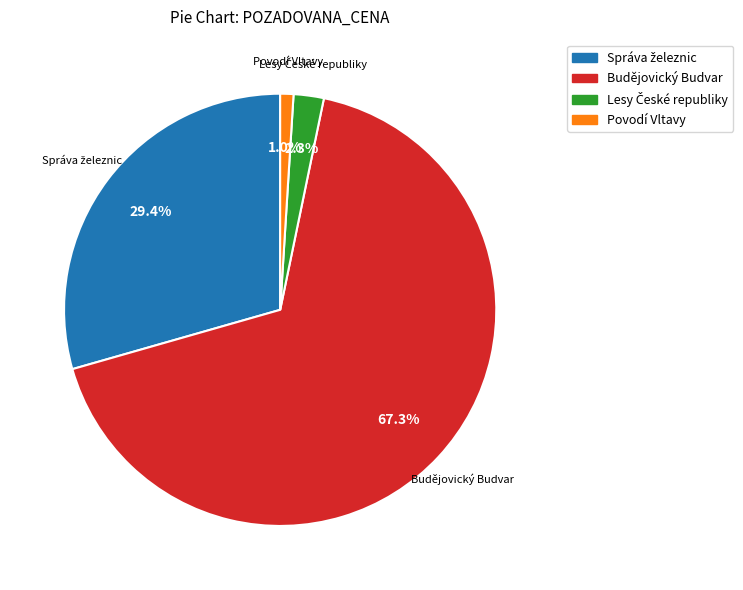

To the nearest percent, what is the difference between the largest and smallest slice percentages?

66%